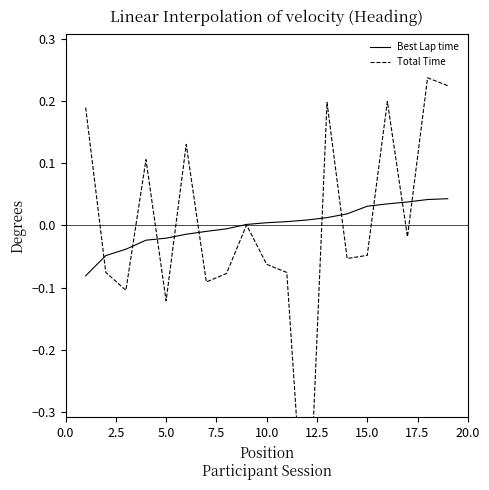

Which has a higher value, 10.0 or 7.5?

10.0